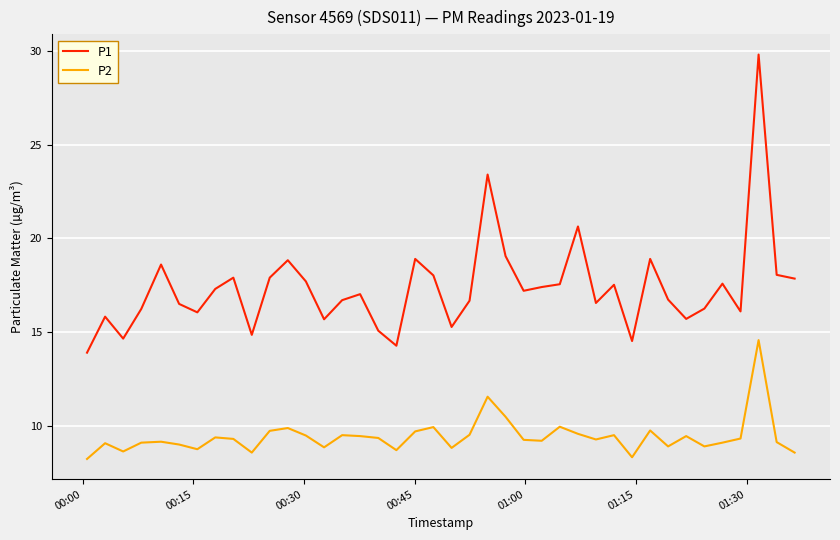

Which series has the widest spread of values?

P1